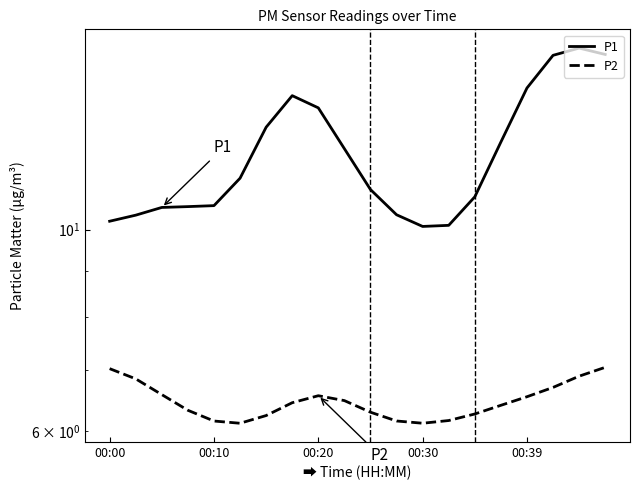

Between 00:00 and 6, which series saw the biggest shift?

P1